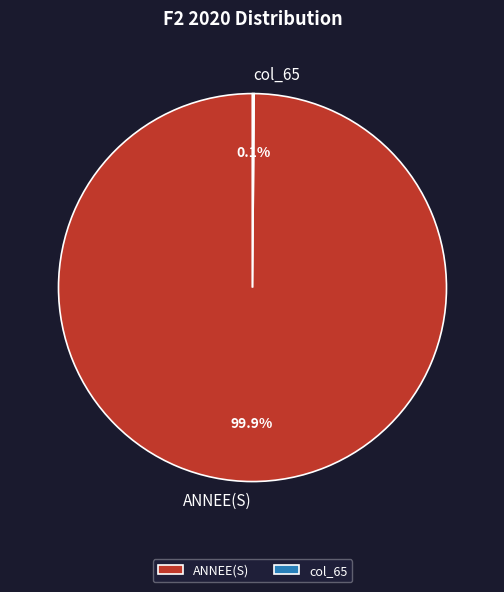

How much of the chart is everything except ANNEE(S)?

0.1%